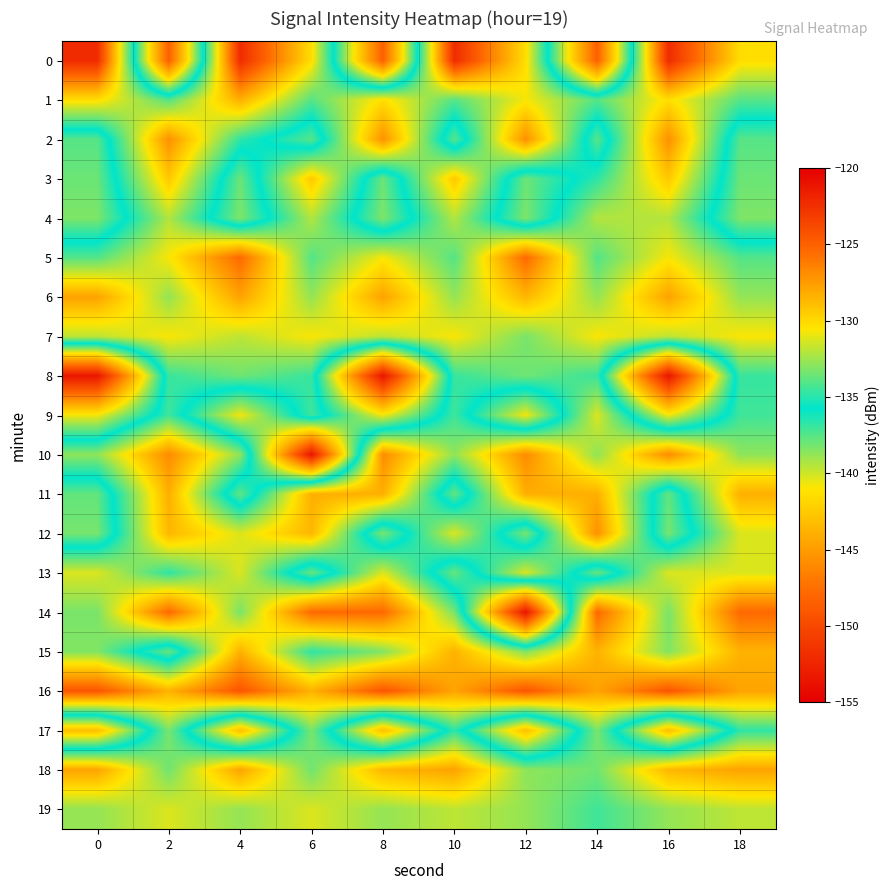

Count the number of categories in the chart.

10